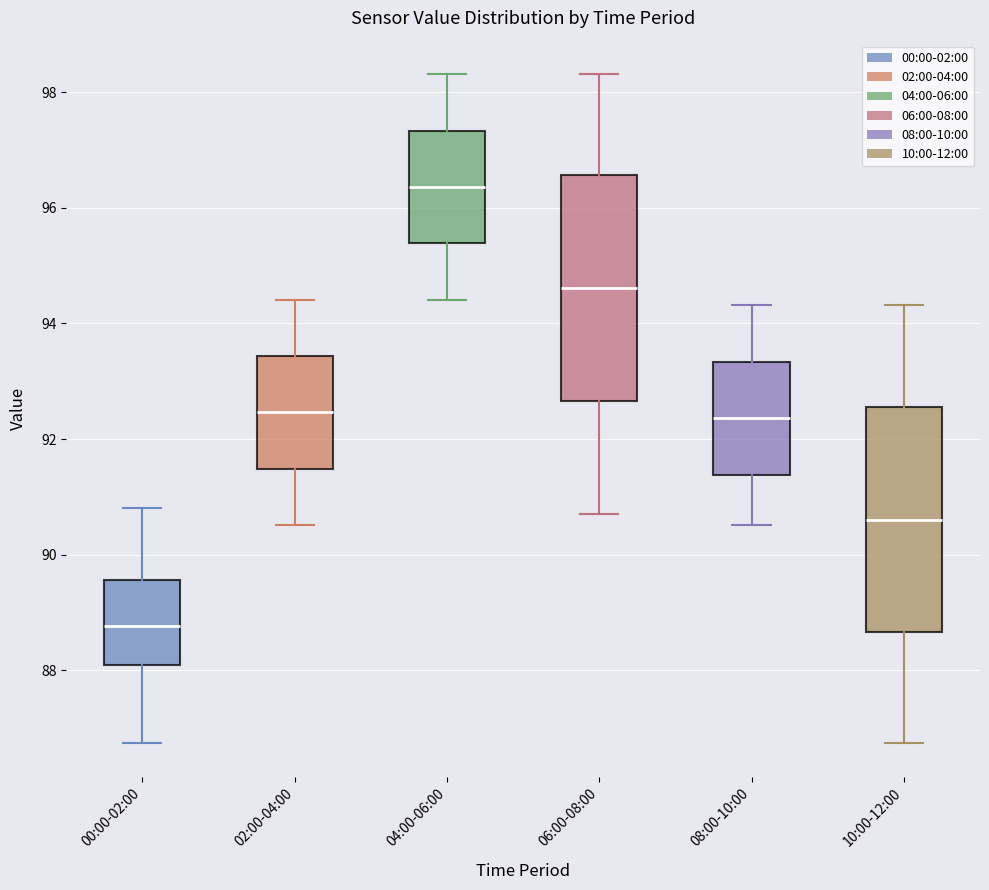

Which box's median line is the highest?

04:00-06:00